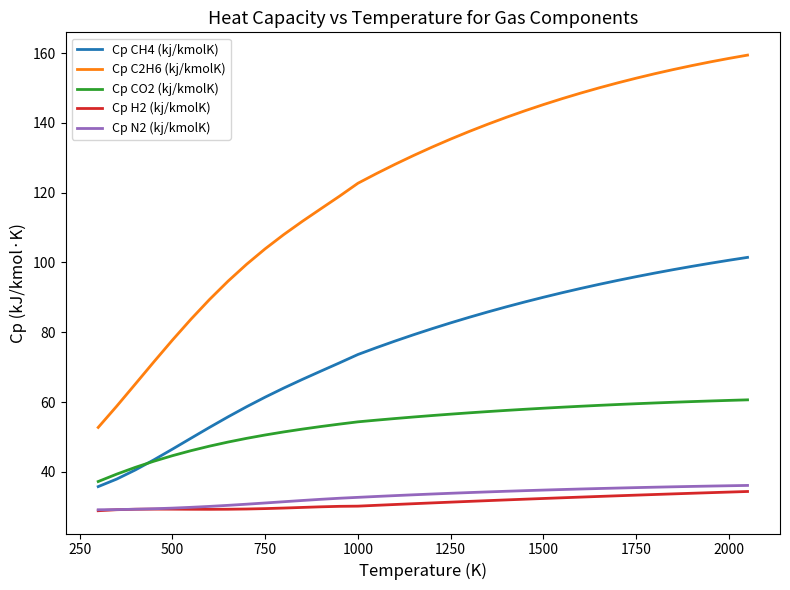

How many times do Cp CO2 (kj/kmolK) and Cp CH4 (kj/kmolK) cross each other?

1